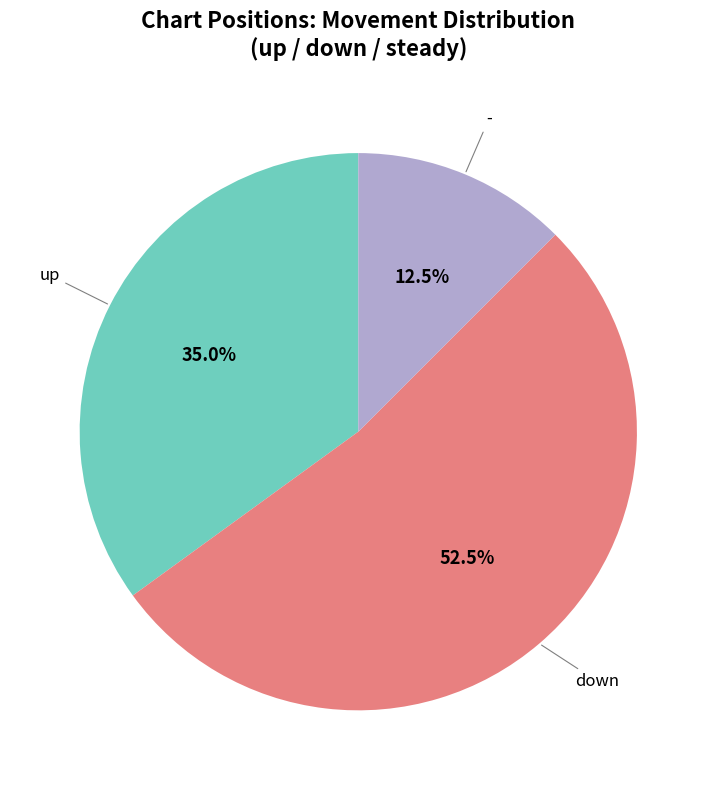

Does any single category account for the majority?

Yes